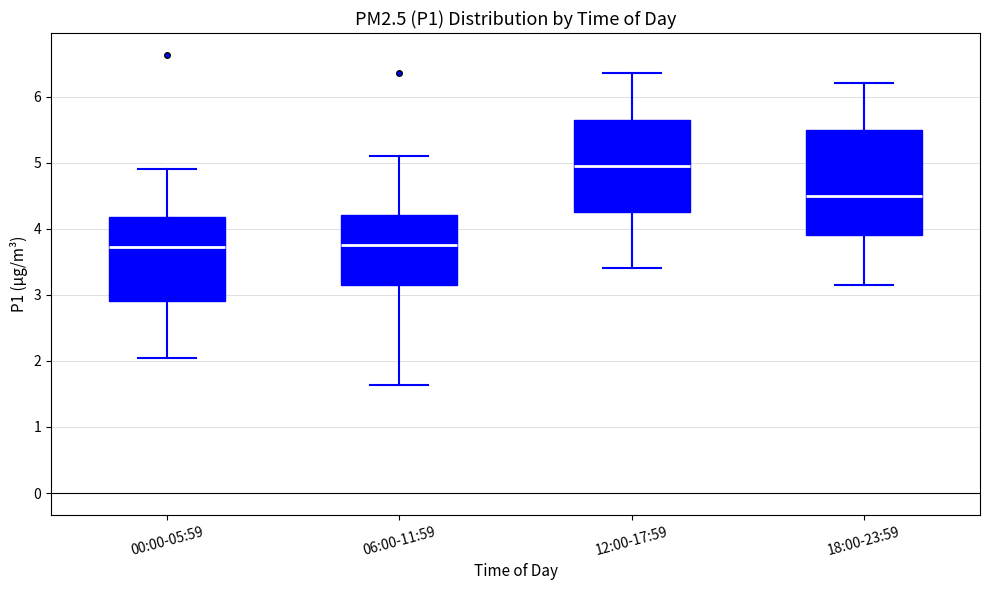

Where does the upper whisker of the box for 00:00-05:59 end on the y-axis? The values are not printed on the chart, so give them approximately, as read against the axis.

4.9